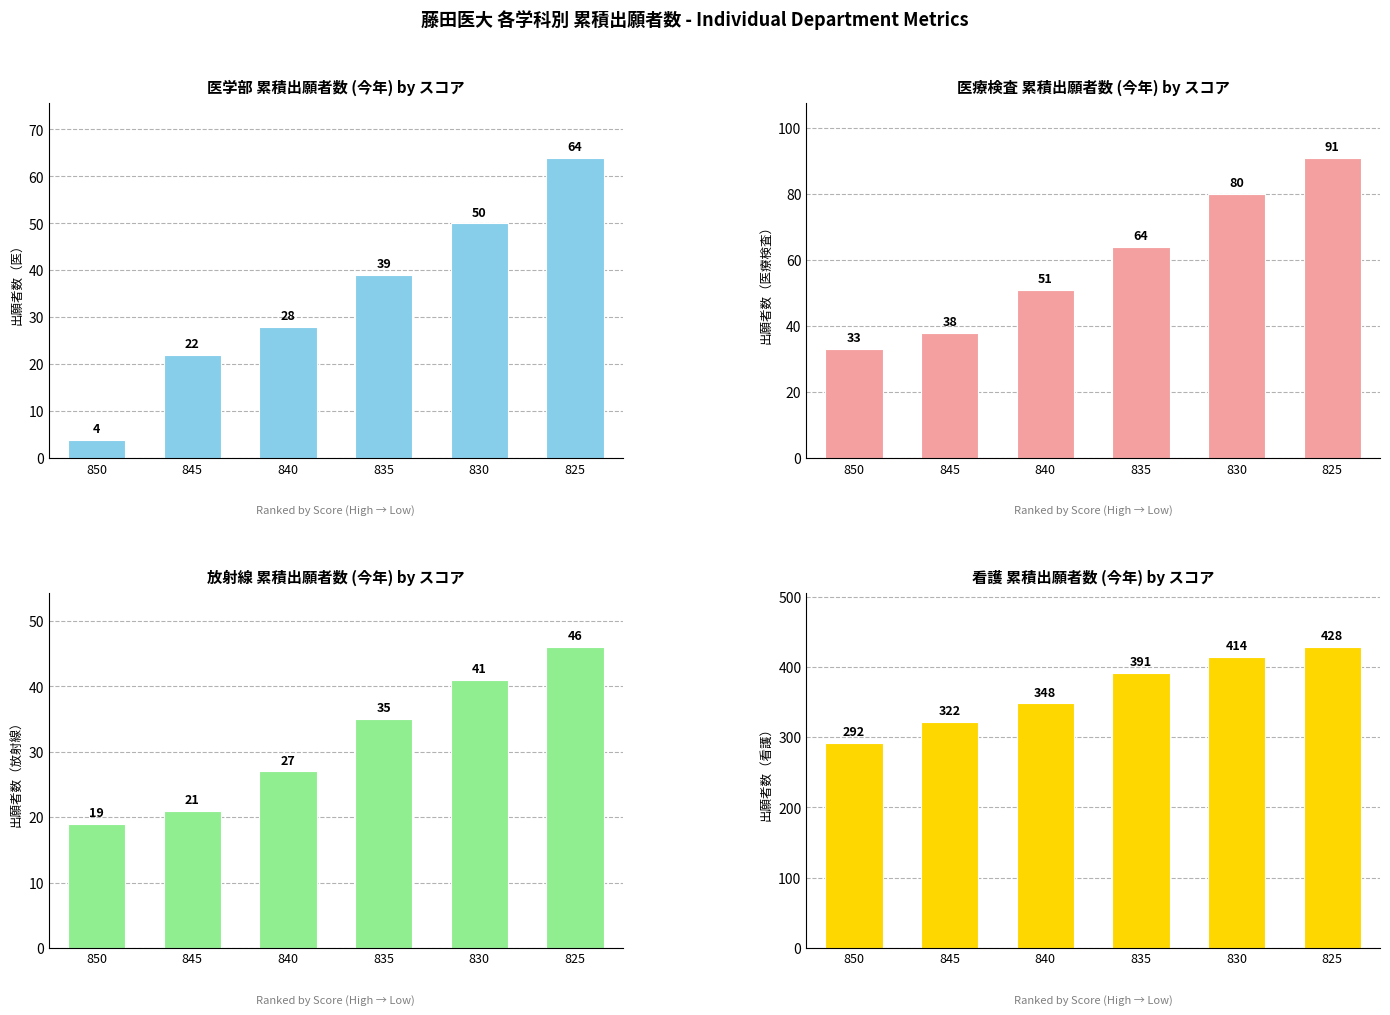

Reading left to right, what are all the values shown in this chart?

医 (今年): 850=4	845=22	840=28	835=39	830=50	825=64
医療検査 (今年): 850=33	845=38	840=51	835=64	830=80	825=91
放射線 (今年): 850=19	845=21	840=27	835=35	830=41	825=46
看護 (今年): 850=292	845=322	840=348	835=391	830=414	825=428